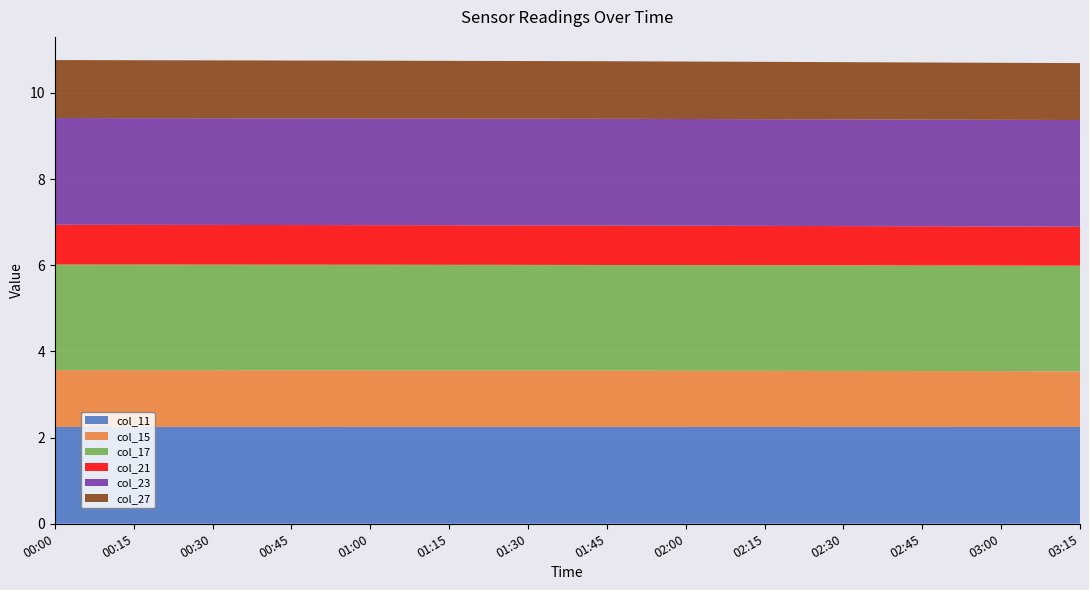

Reading right to left, transcribe all the data shown in this chart.

col_11: 2.2	2.2	2.2	2.2	2.2	2.2	2.2	2.2	2.2	2.2	2.2	2.2	2.2	2.2
col_15: 1.3	1.3	1.3	1.3	1.3	1.3	1.3	1.3	1.3	1.3	1.3	1.3	1.3	1.3
col_17: 2.5	2.5	2.5	2.5	2.5	2.5	2.5	2.5	2.5	2.5	2.5	2.5	2.5	2.5
col_21: 0.9	0.9	0.9	0.9	0.9	0.9	0.9	0.9	0.9	0.9	0.9	0.9	0.9	0.9
col_23: 2.5	2.5	2.5	2.5	2.5	2.5	2.5	2.5	2.5	2.5	2.5	2.5	2.5	2.5
col_27: 1.3	1.3	1.3	1.3	1.3	1.3	1.3	1.3	1.3	1.3	1.3	1.3	1.3	1.3